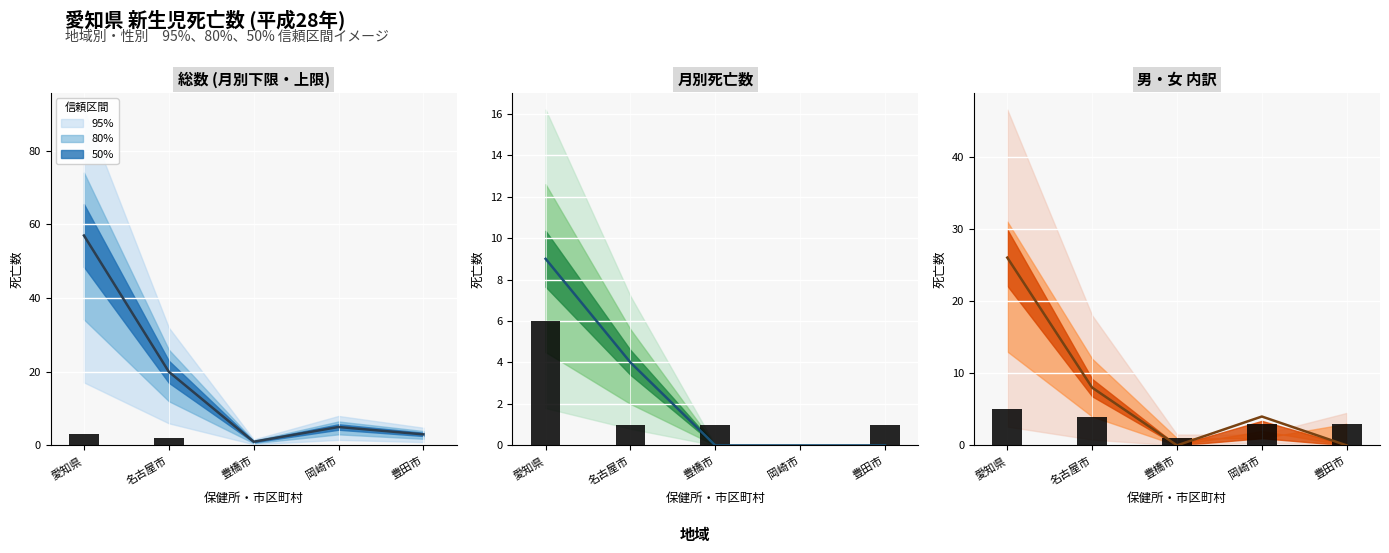

What is the difference between the highest and lowest values at 豊橋市?

1